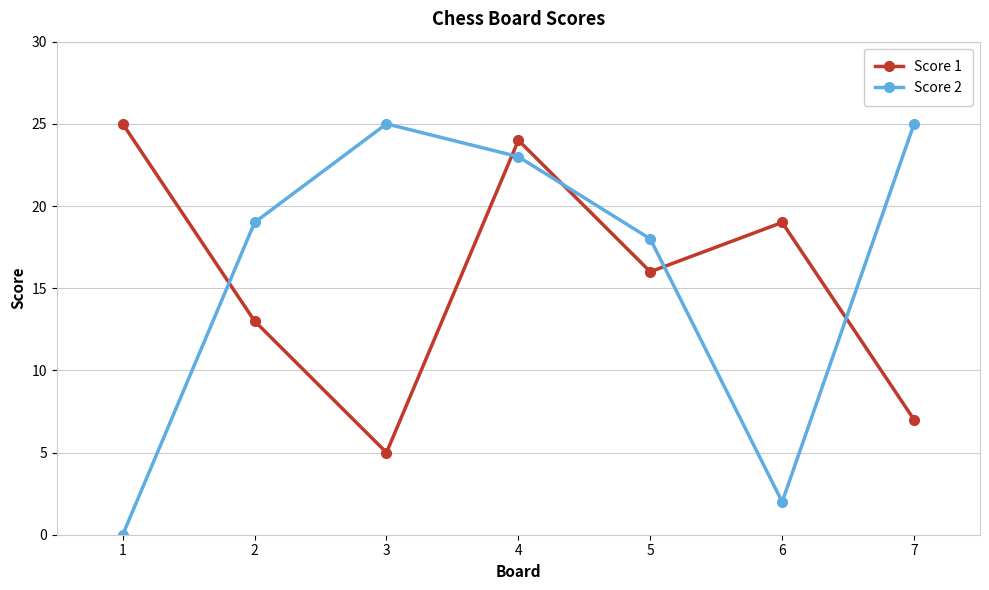

Reading left to right, transcribe all the data shown in this chart.

Score 1: 25	13	5	24	16	19	7
Score 2: 0	19	25	23	18	2	25